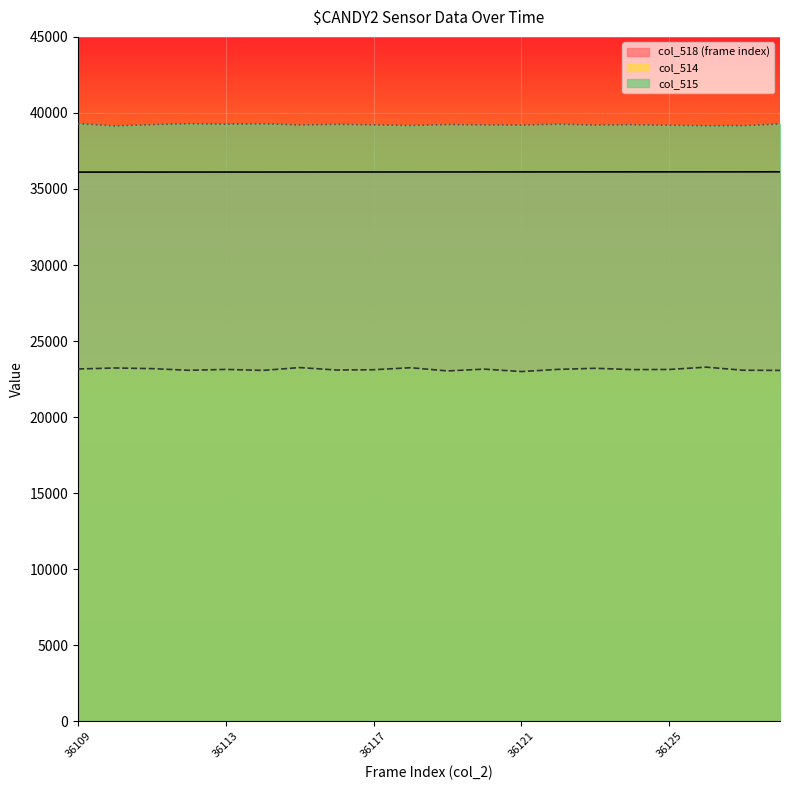

What are all the series names shown in the legend?

col_518 (frame index), col_514, col_515